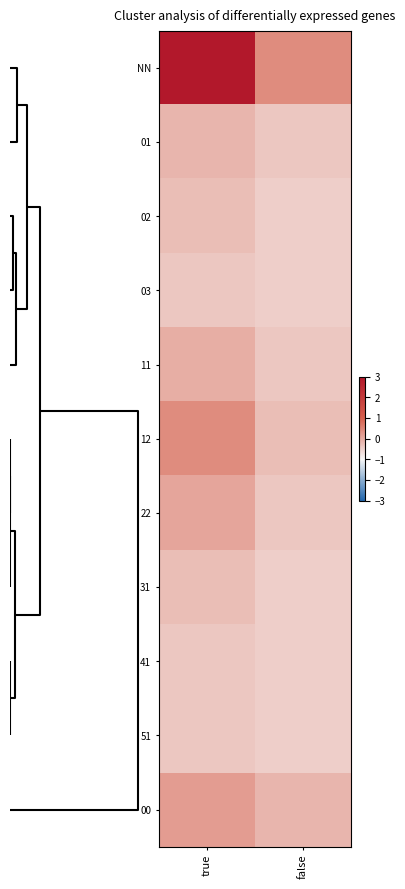

How many distinct data groups are displayed?

11